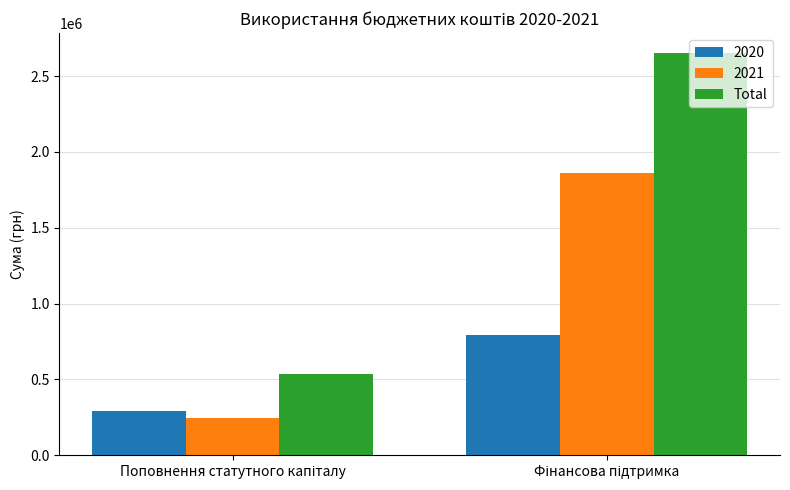

Which series has the largest range (max minus min)?

Total